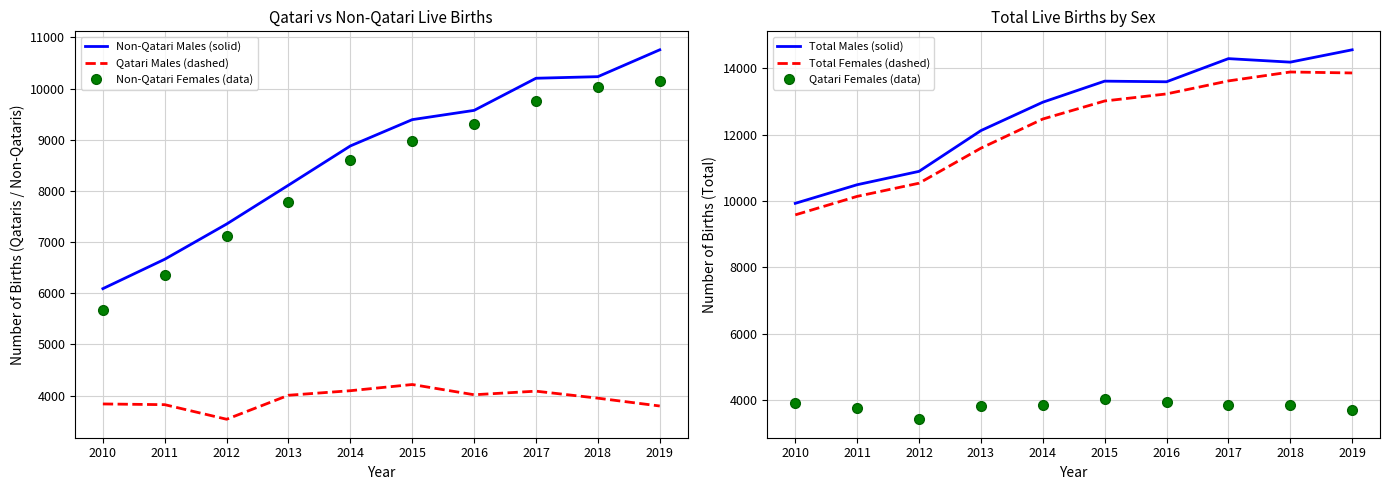

At which label does Total Females (dashed) reach its peak?

2018